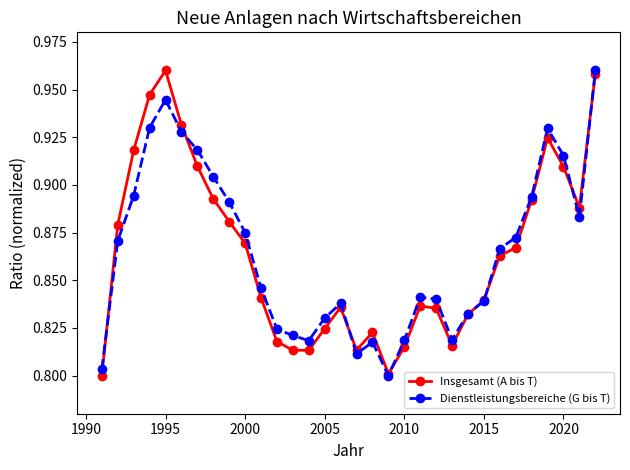

True or false: Dienstleistungsbereiche (G bis T) has more than 1 points higher than both neighbors.

True